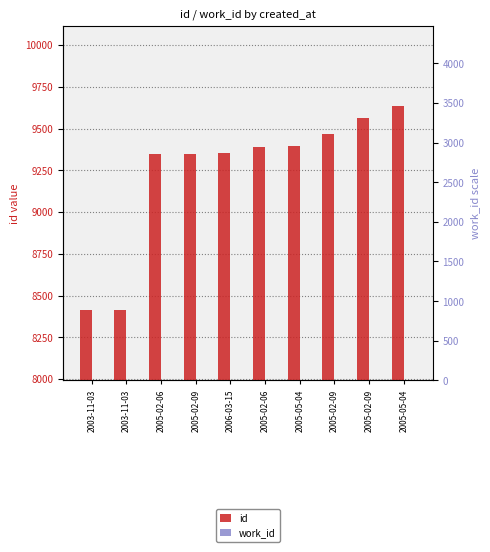

True or false: id has a value of 15056 at 2005-05-04.

False